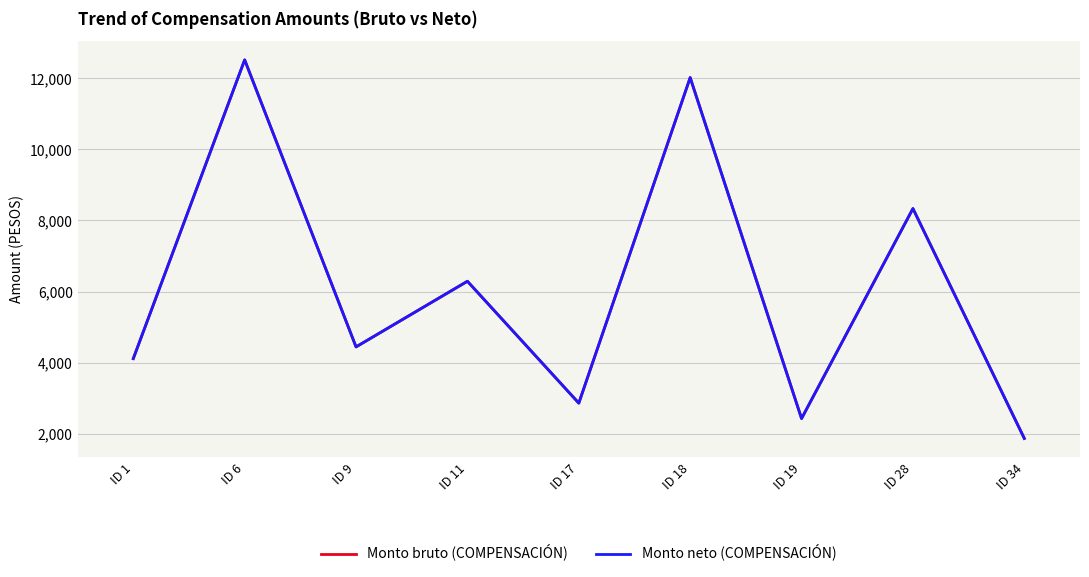

Which series changed the most between ID 9 and ID 28?

Monto bruto (COMPENSACIÓN)